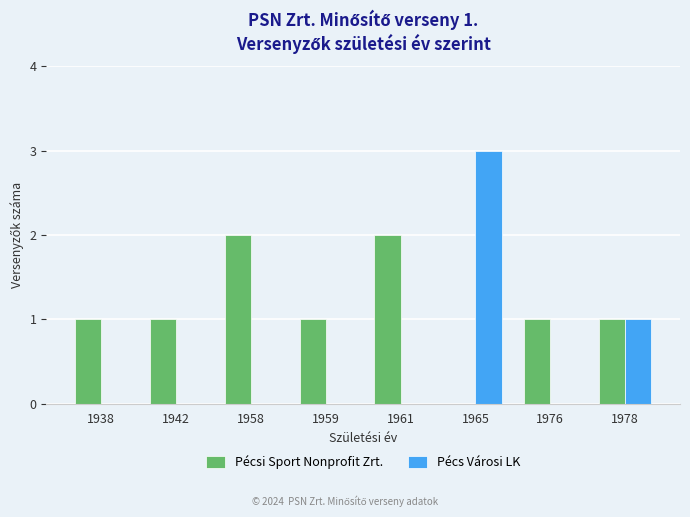

True or false: Pécs Városi LK has a value of -2 at 1958.

False